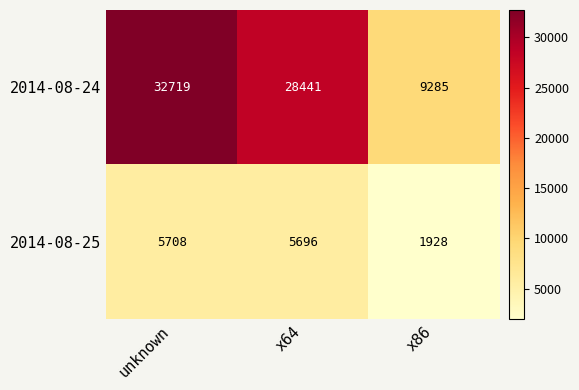

List the series in order of their overall mean, highest first.

2014-08-24, 2014-08-25